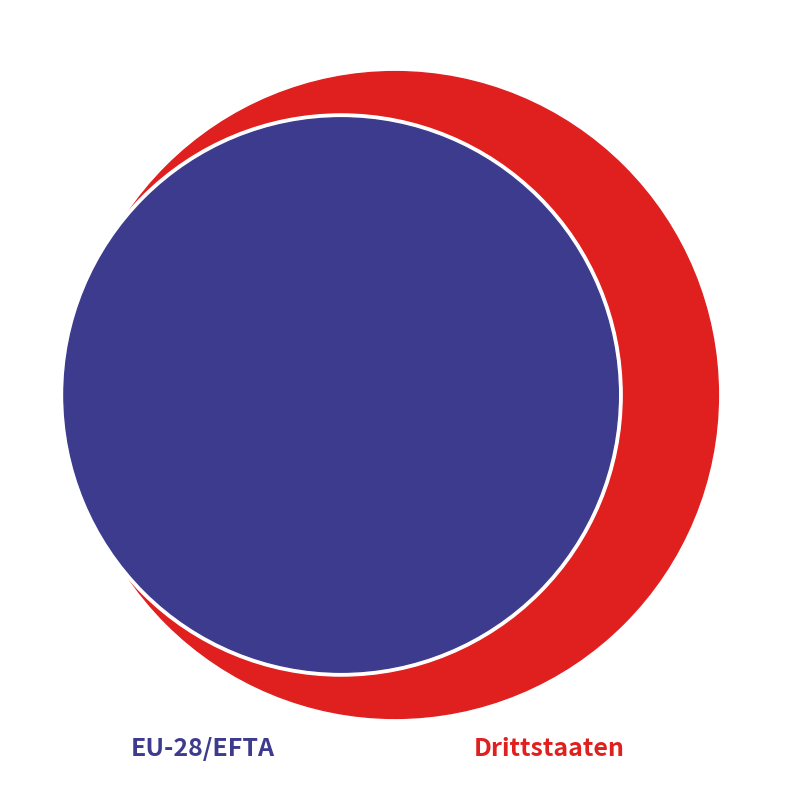

To the nearest percent, what is the difference between the EU-28/EFTA and Drittstaaten slice percentages?

100%